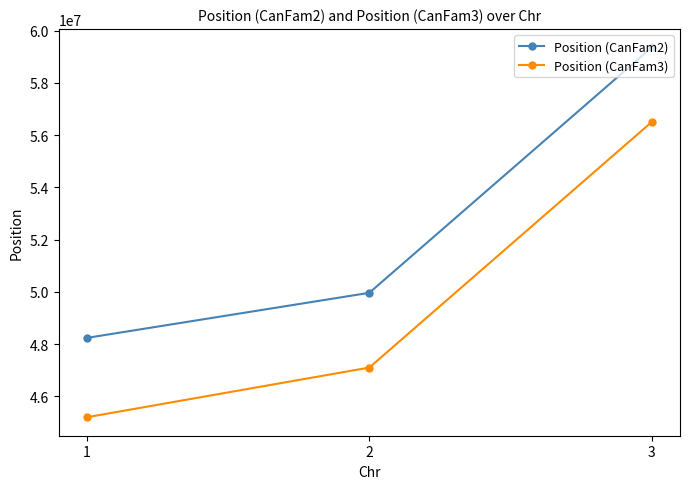

Where is Position (CanFam3) nearest to the value 50850088?

2